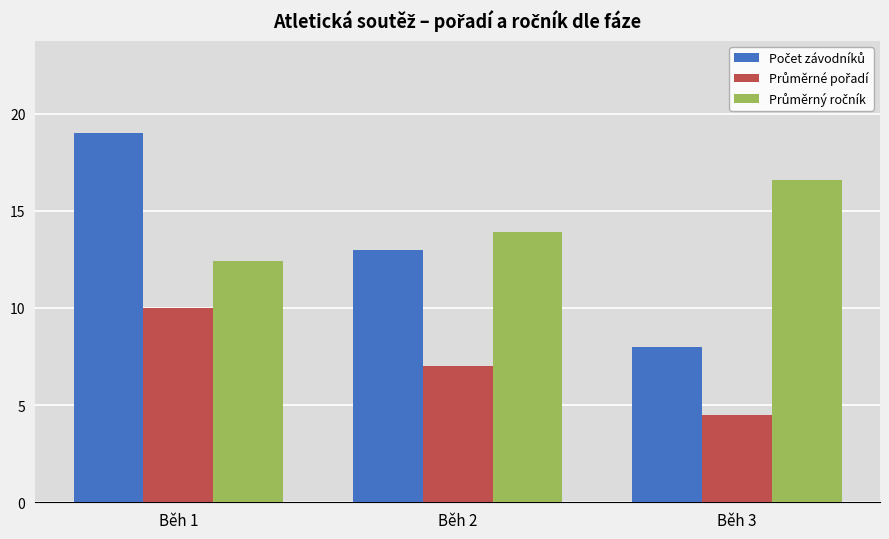

Which category has the lowest value across all series?

Běh 3